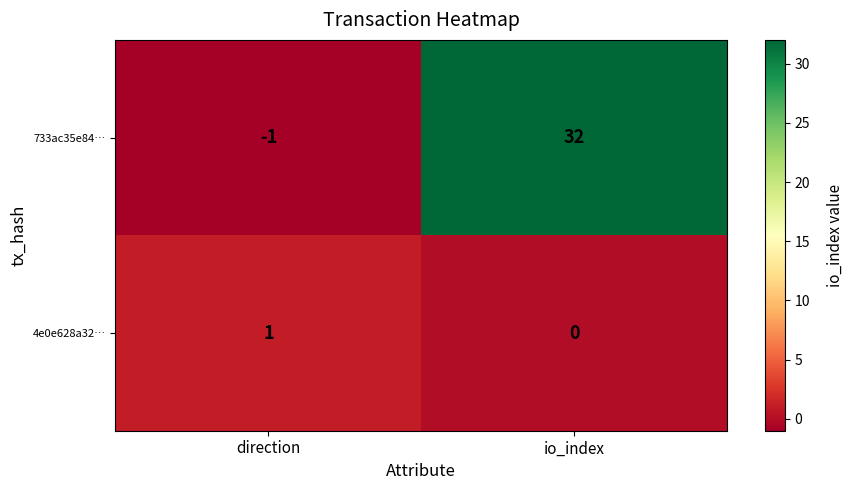

Between direction and io_index, which series saw the biggest shift?

733ac35e84…